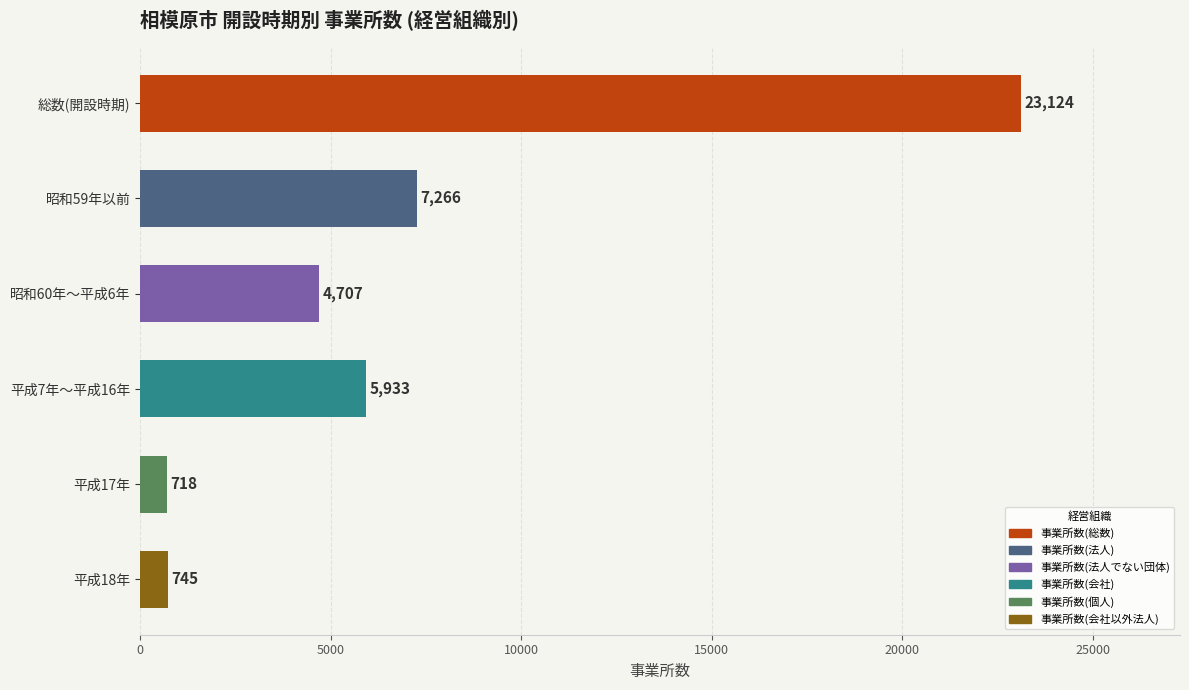

List the labels in order of value, largest first.

総数(開設時期), 昭和59年以前, 平成7年～平成16年, 昭和60年～平成6年, 平成18年, 平成17年